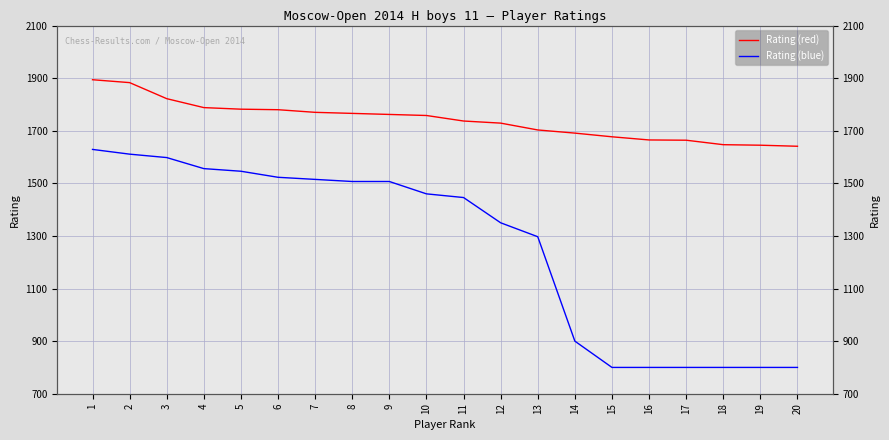

Reading left to right, extract all data points from this chart.

Rating (red): 1=1894	2=1883	3=1822	4=1788	5=1782	6=1780	7=1770	8=1766	9=1762	10=1758	11=1737	12=1729	13=1703	14=1691	15=1677	16=1665	17=1664	18=1647	19=1645	20=1641
Rating (blue): 1=1629	2=1611	3=1598	4=1556	5=1546	6=1523	7=1515	8=1507	9=1507	10=1460	11=1446	12=1350	13=1297	14=900	15=800	16=800	17=800	18=800	19=800	20=800